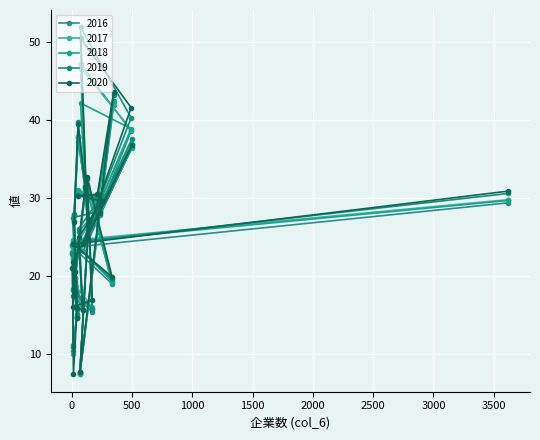

Rank the series by their maximum value, from highest to lowest.

2019, 2020, 2016, 2017, 2018